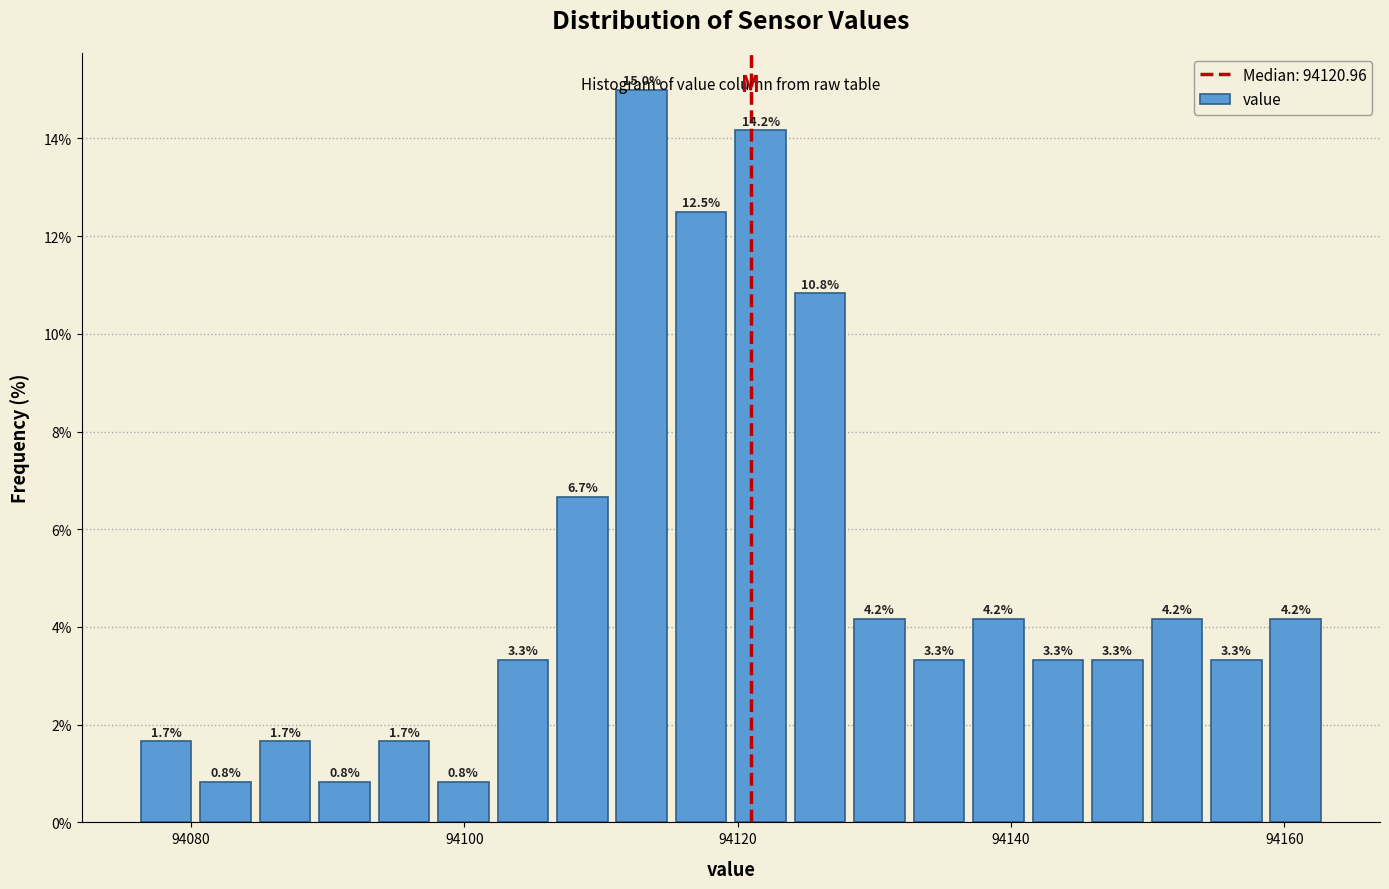

Read against the x-axis, roughly where is the centre of the tallest bar?

94112